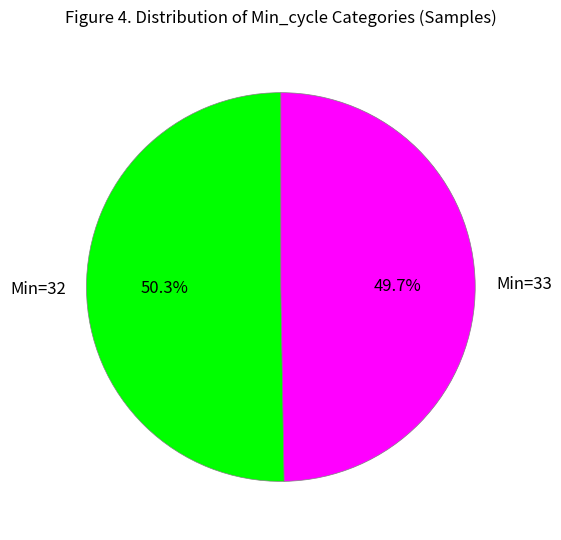

Is there any slice that represents more than half of the pie?

Yes